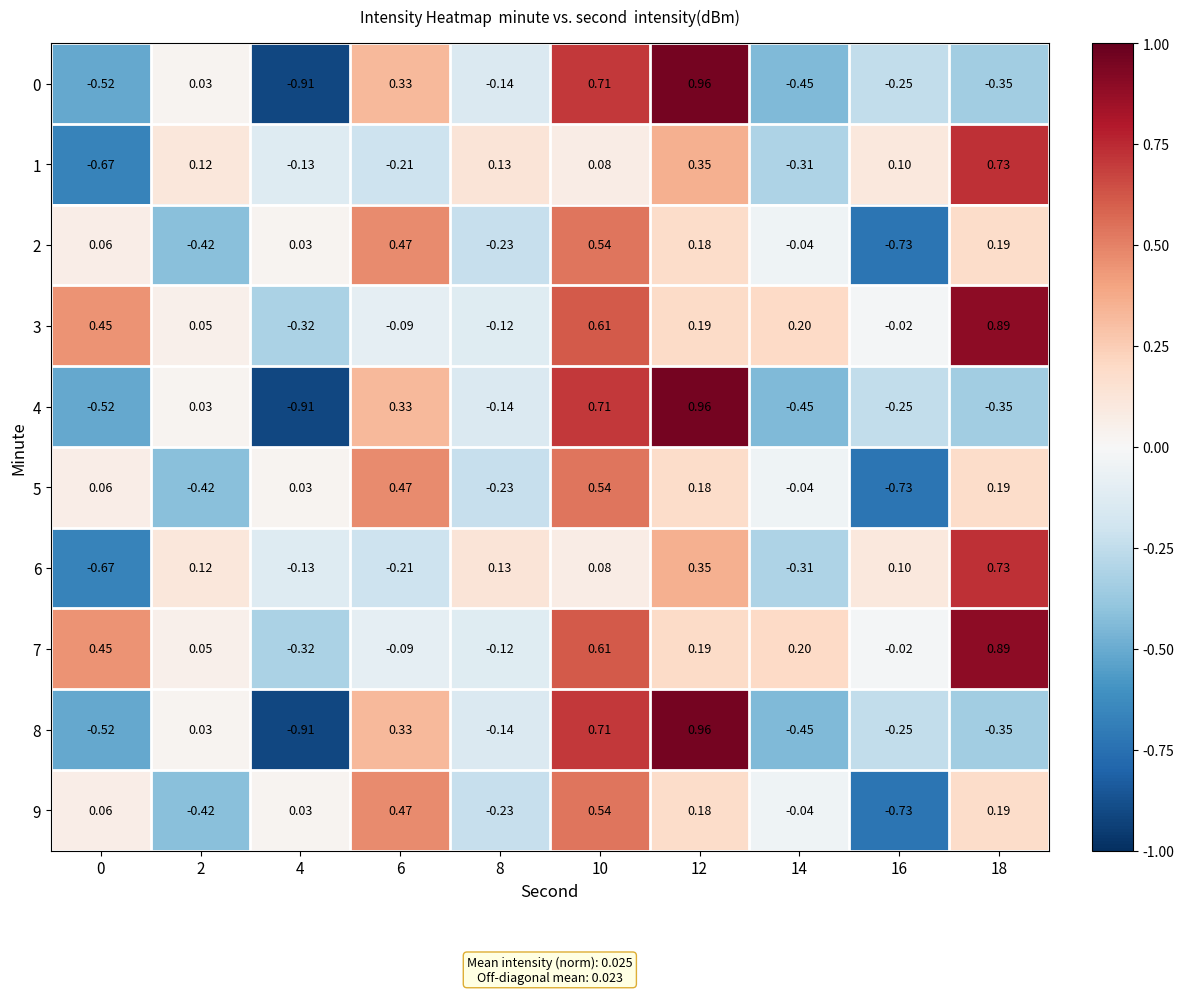

At which category does the chart reach its peak across all series?

12